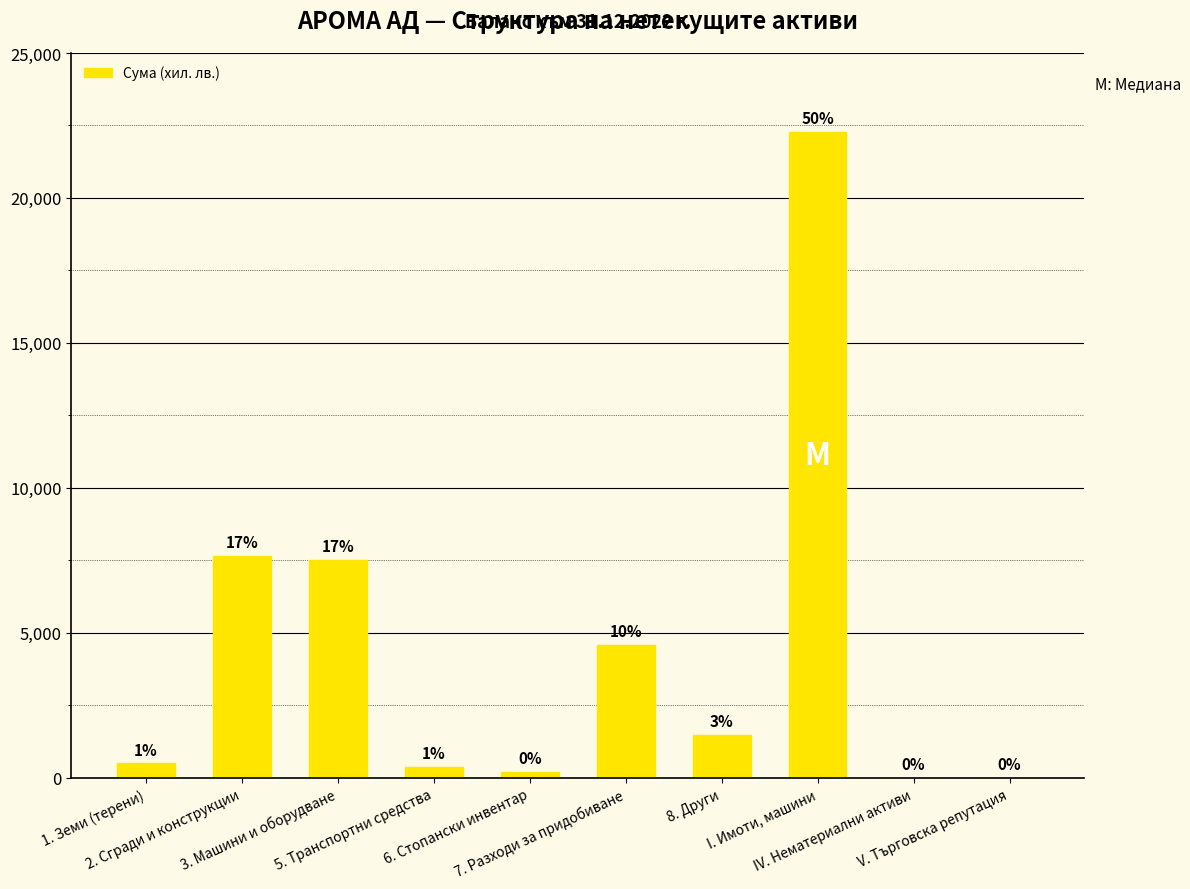

Are the bars horizontal?

No